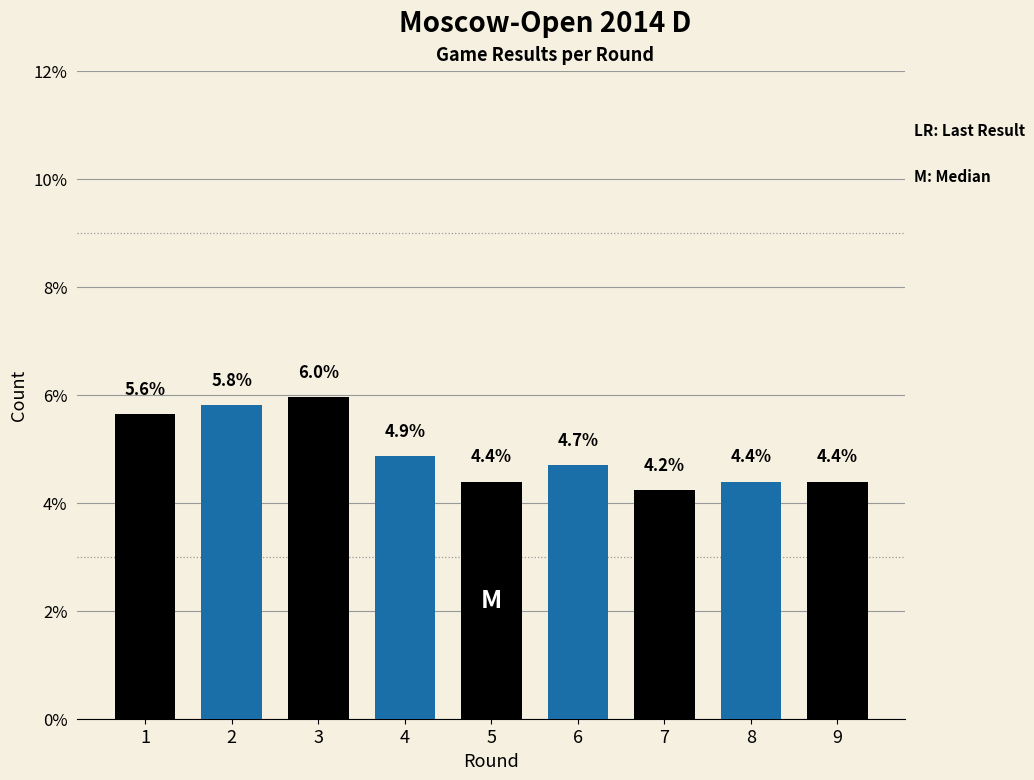

Reading left to right, list all the values displayed in this chart.

5.6	5.8	6.0	4.9	4.4	4.7	4.2	4.4	4.4